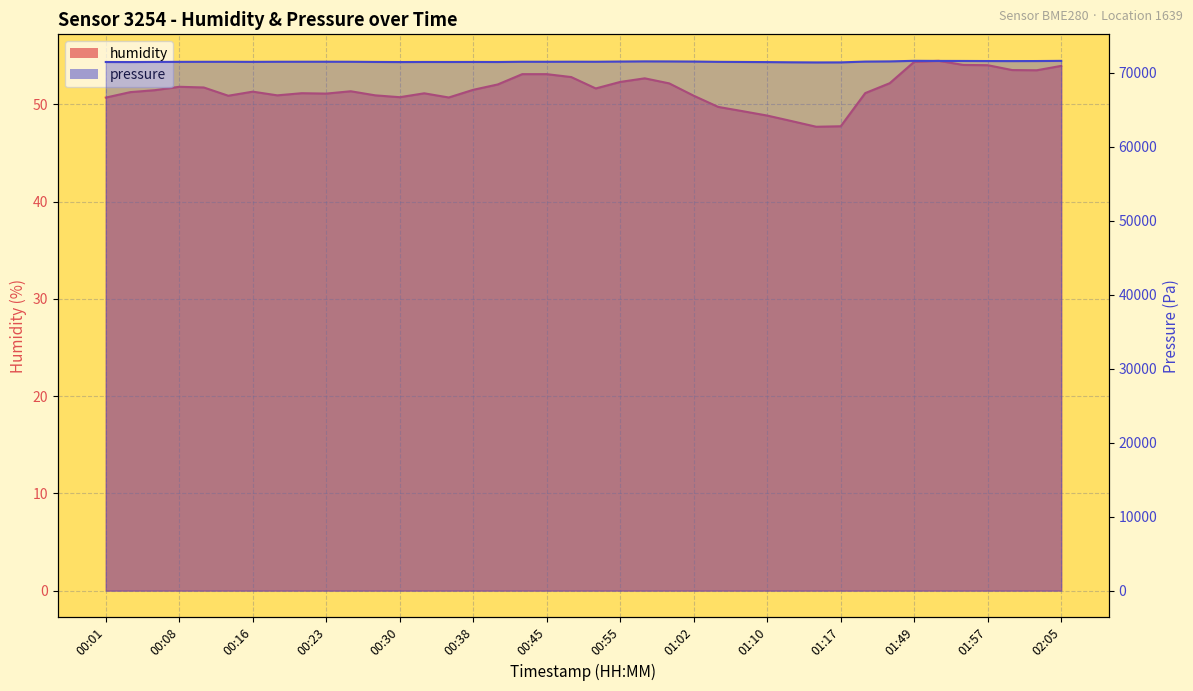

Where is the first local maximum for pressure?

00:13